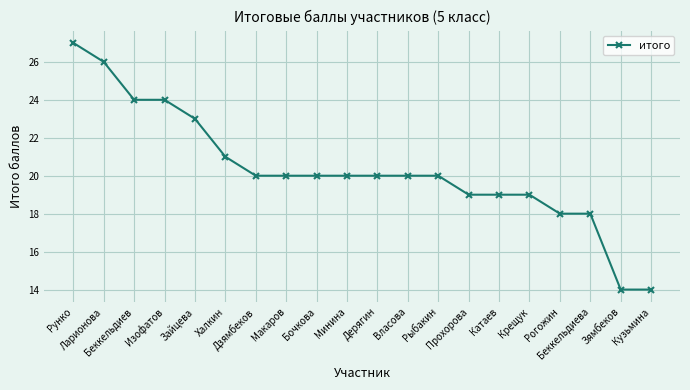

What is the sum of all values?

406